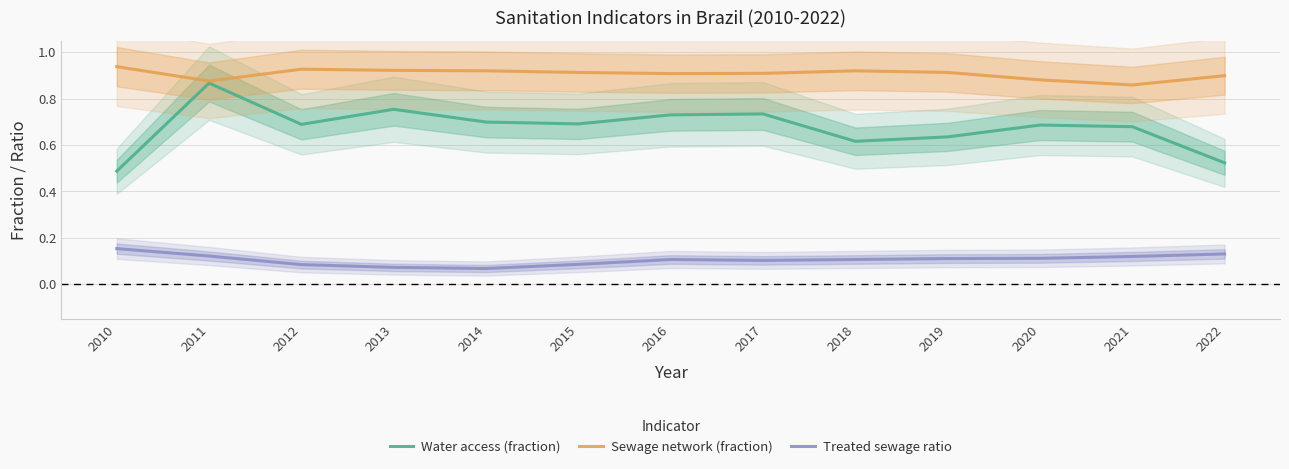

List the series in order of their peak value, highest first.

Sewage network (fraction), Water access (fraction), Treated sewage ratio